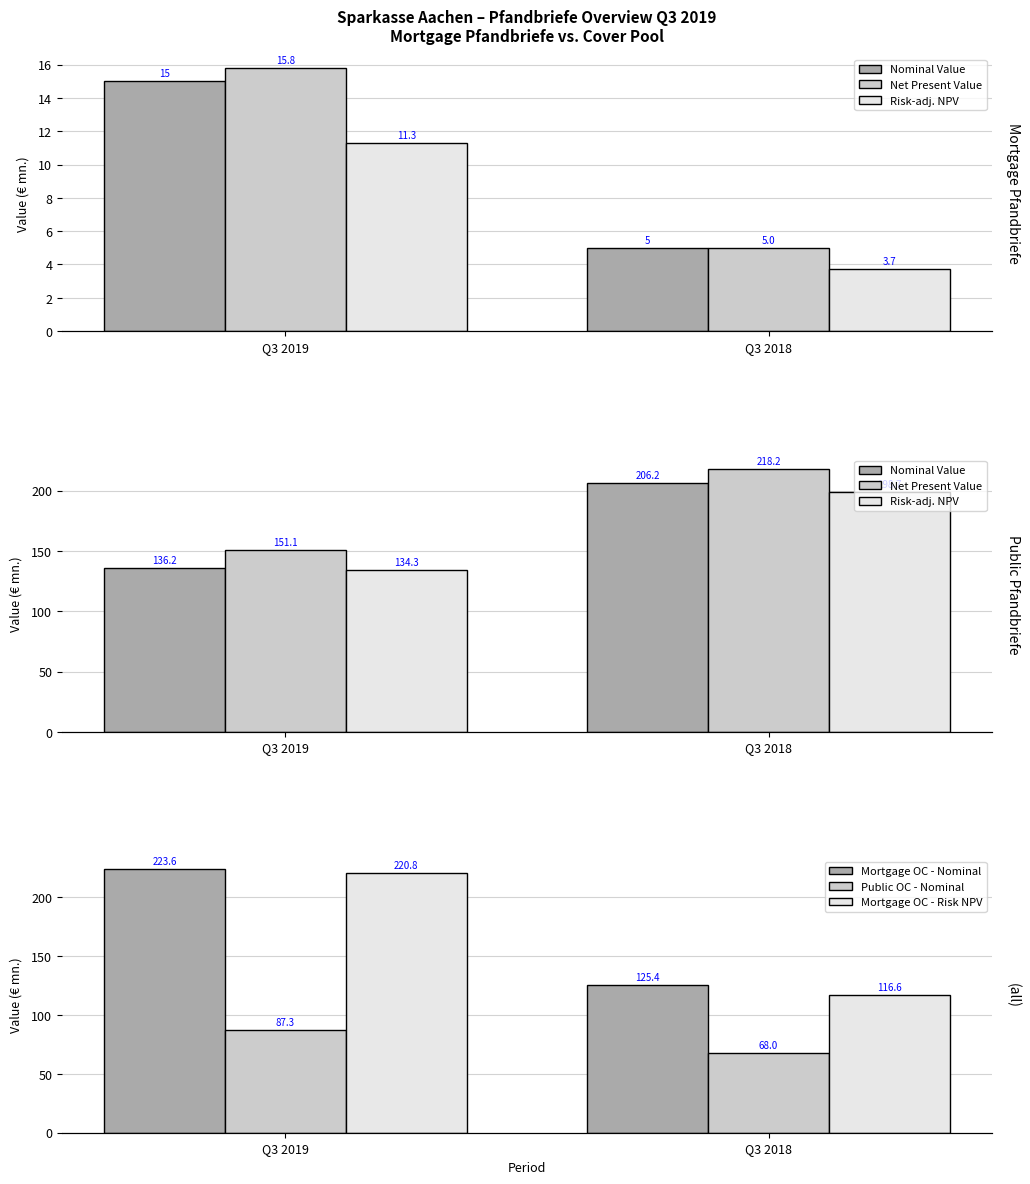

What value does the Net Present Value series have at Q3 2019?

151.1